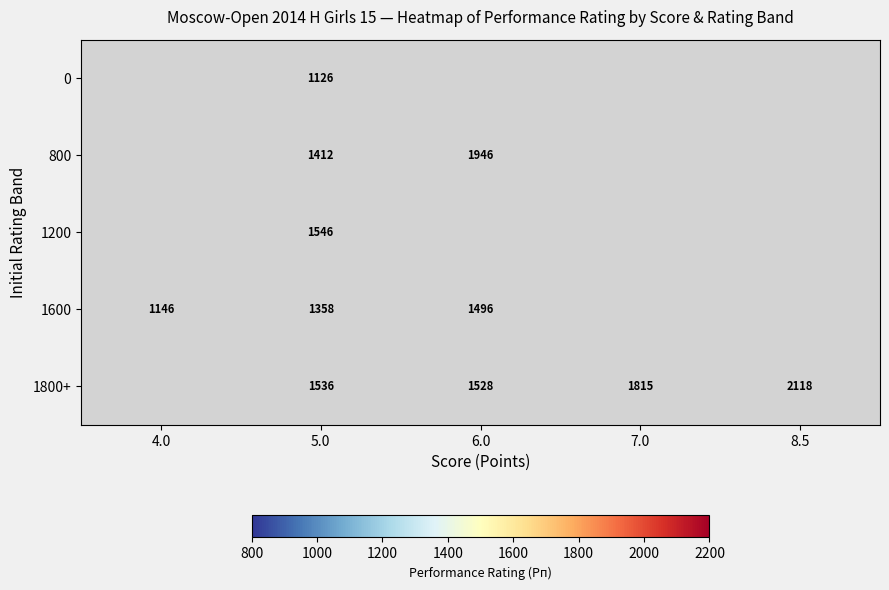

Is it true that 1200 equals 1546.0 at 5.0?

True